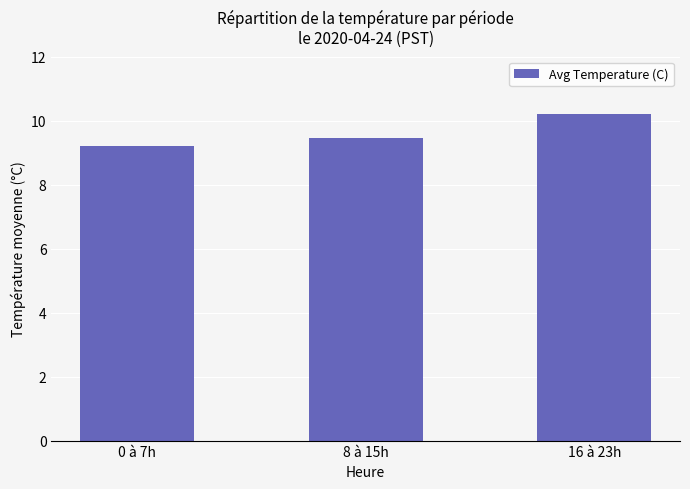

Which label corresponds to the smallest value in the chart?

0 à 7h